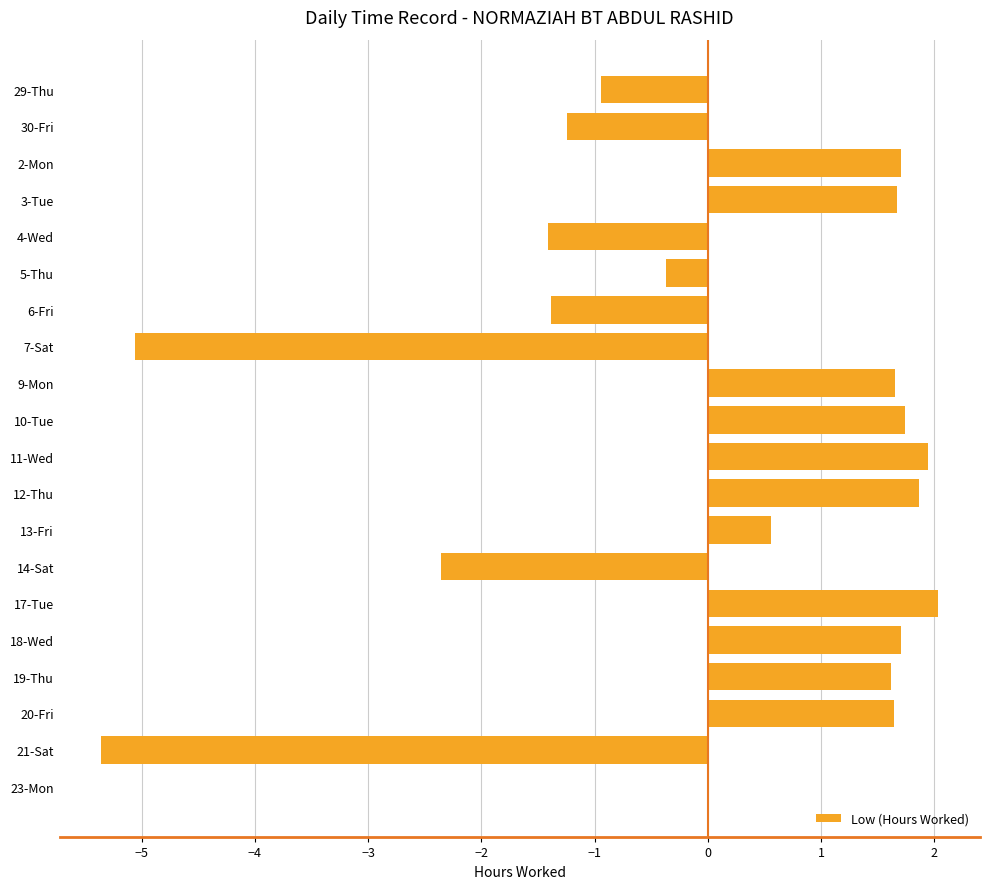

Which has a higher value, 14-Sat or 21-Sat?

14-Sat